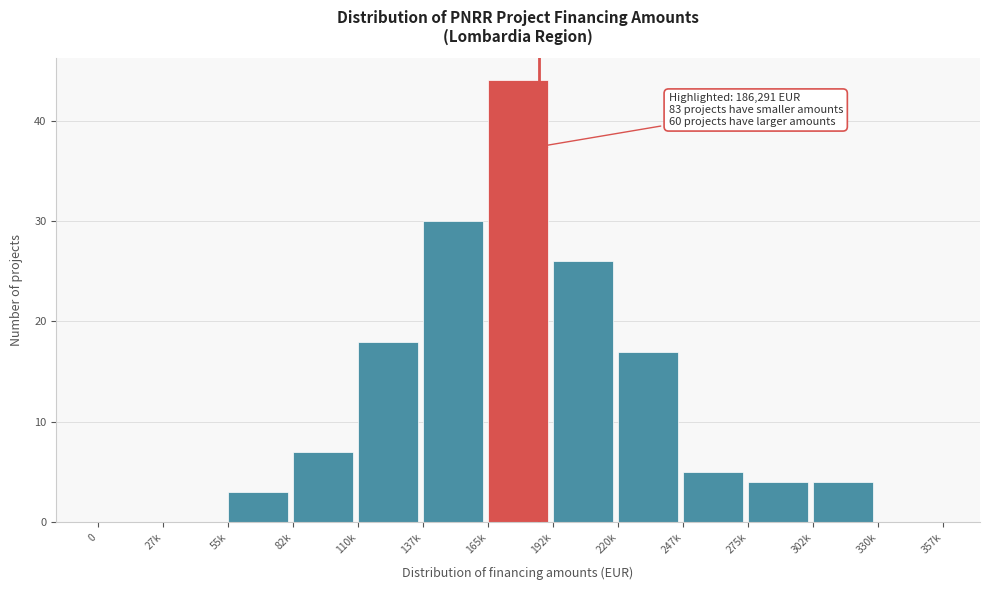

Reading left to right, list all the values displayed in this chart.

0=0	27k=0	55k=3	82k=7	110k=18	137k=30	165k=44	192k=26	220k=17	247k=5	275k=4	302k=4	330k=0